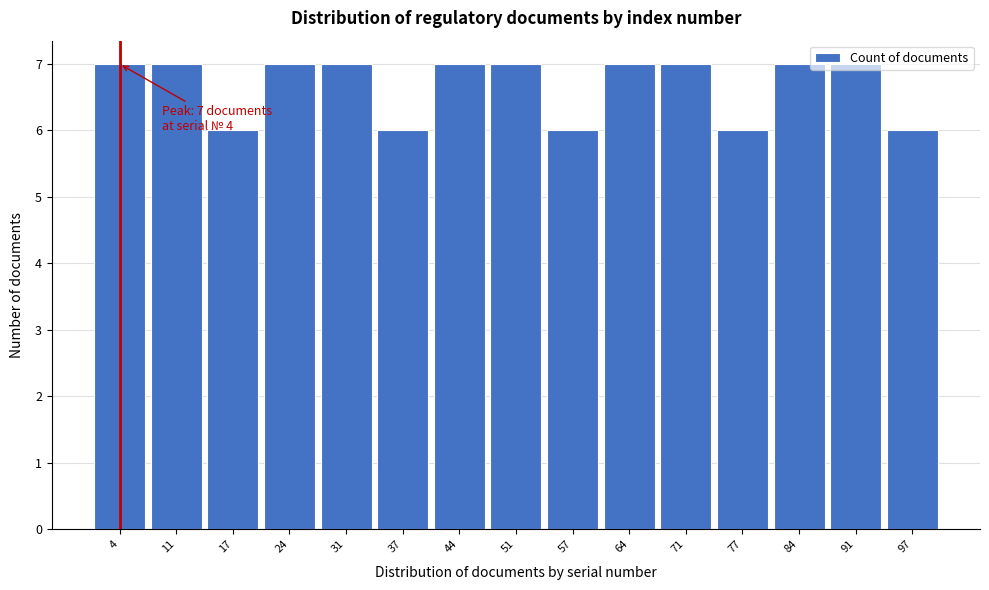

Approximately how many times larger is the value at 44 compared to 77?

1.2